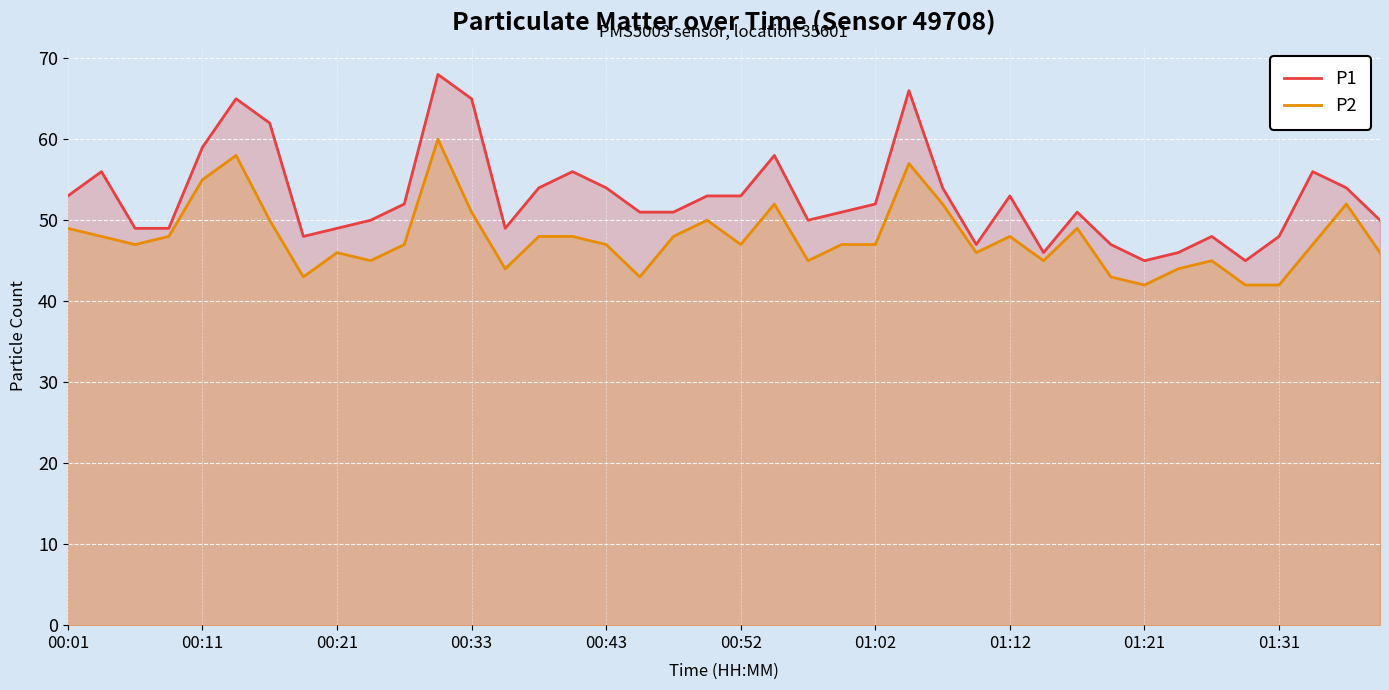

How many lines are shown in the chart?

2